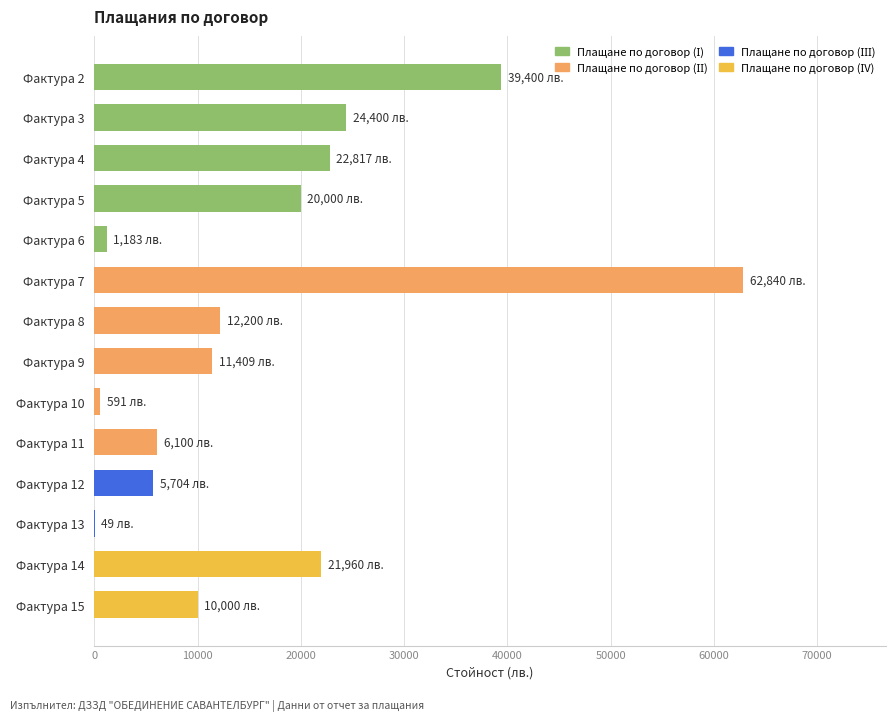

What is the sum of all values?

238653.6